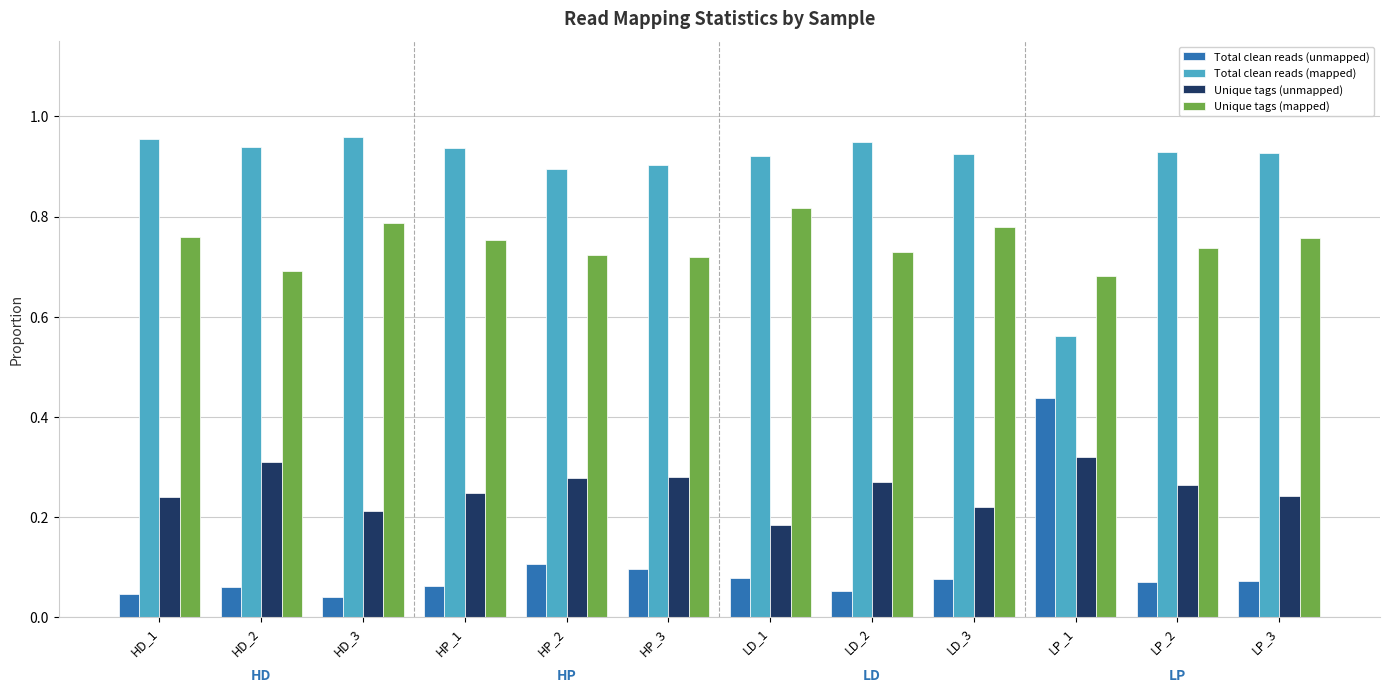

What is the sum of the Unique tags (unmapped) values at LD_1 and LP_1?

0.5